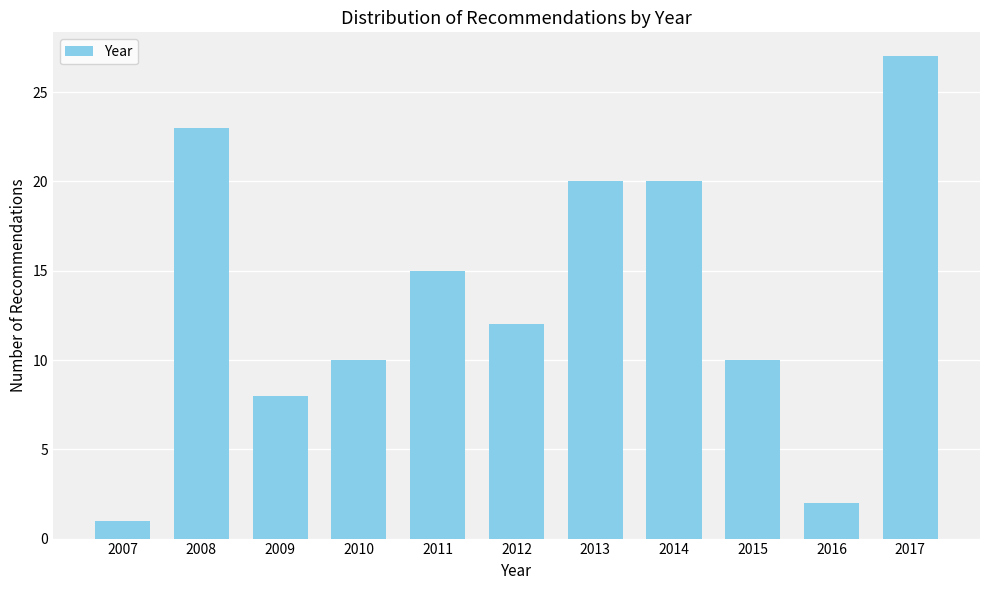

Reading left to right, transcribe all the data shown in this chart.

1	23	8	10	15	12	20	20	10	2	27